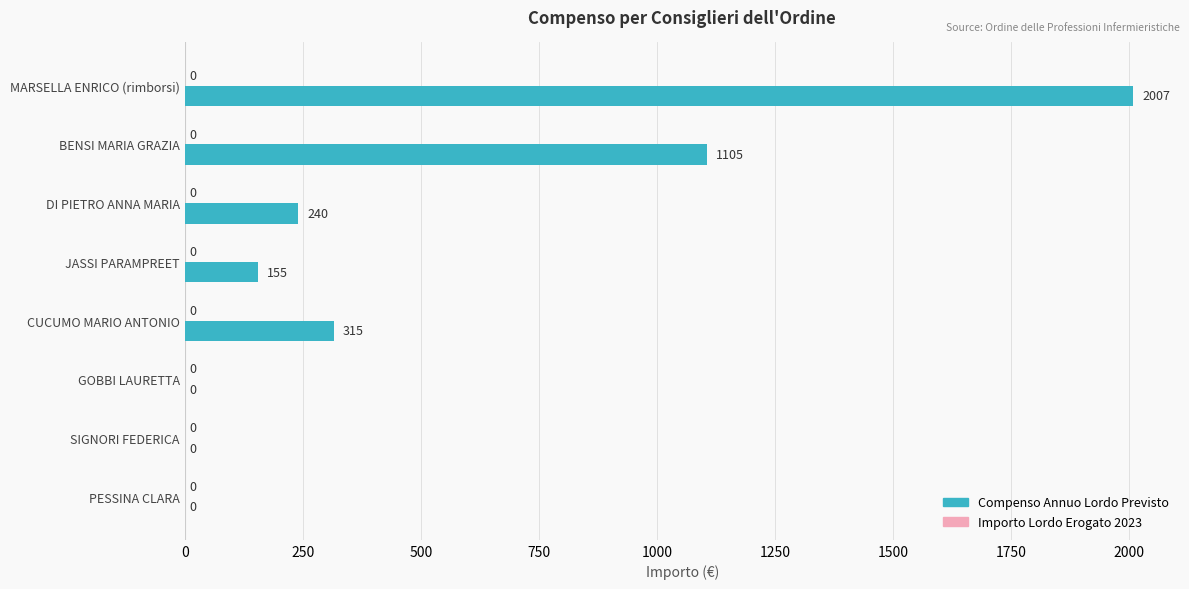

True or false: the data shows 155 at JASSI PARAMPREET.

True